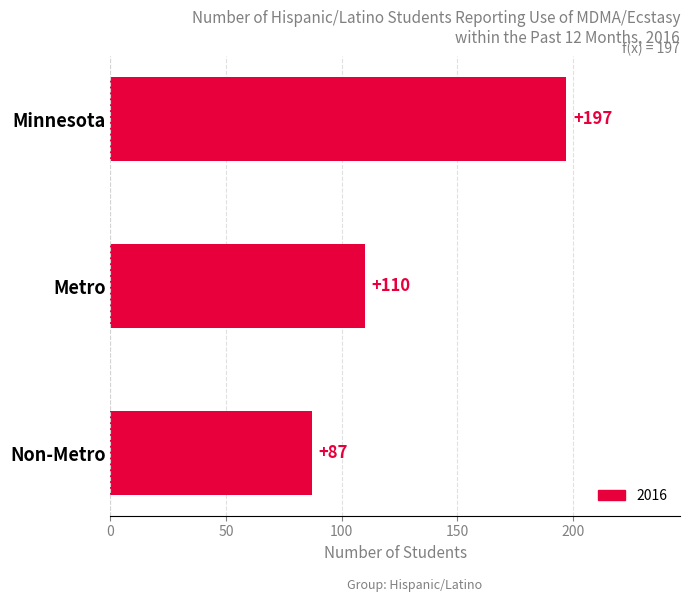

What is the minimum value shown in the chart?

87